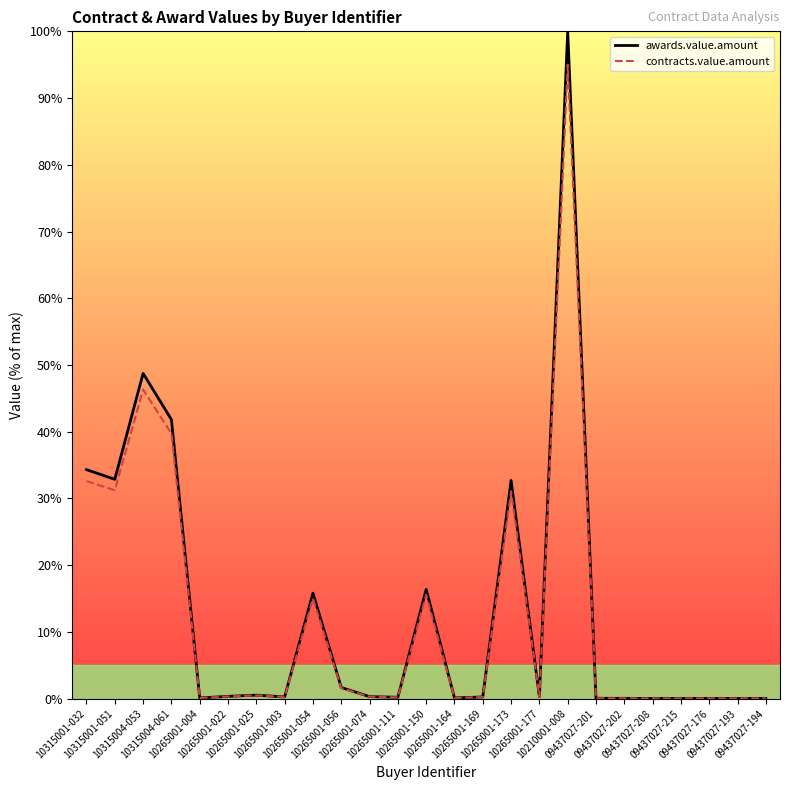

True or false: contracts.value.amount and awards.value.amount intersect in this chart.

False